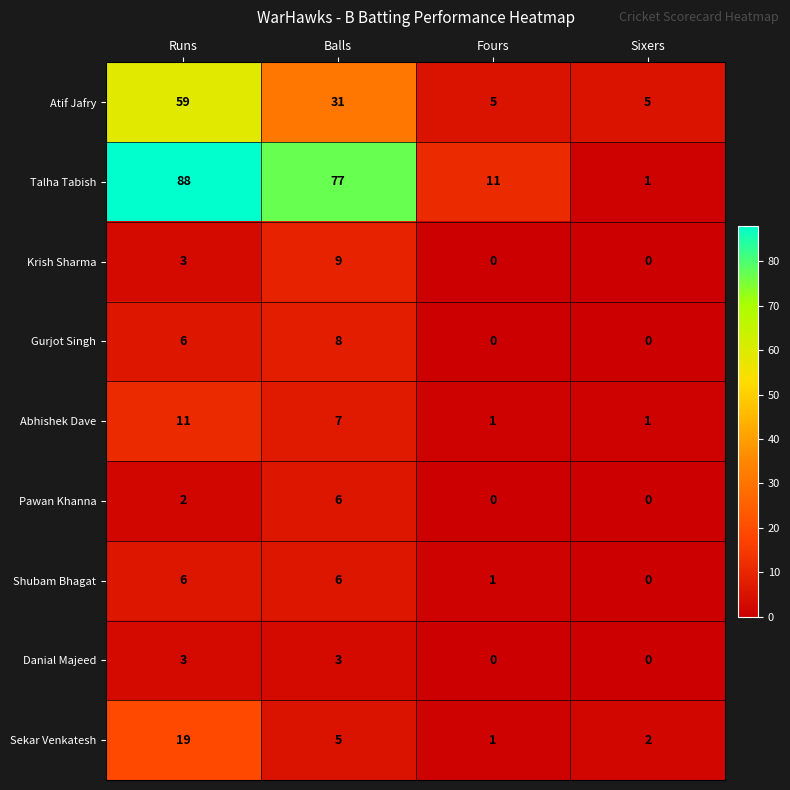

Which category has the highest value across all series?

Runs